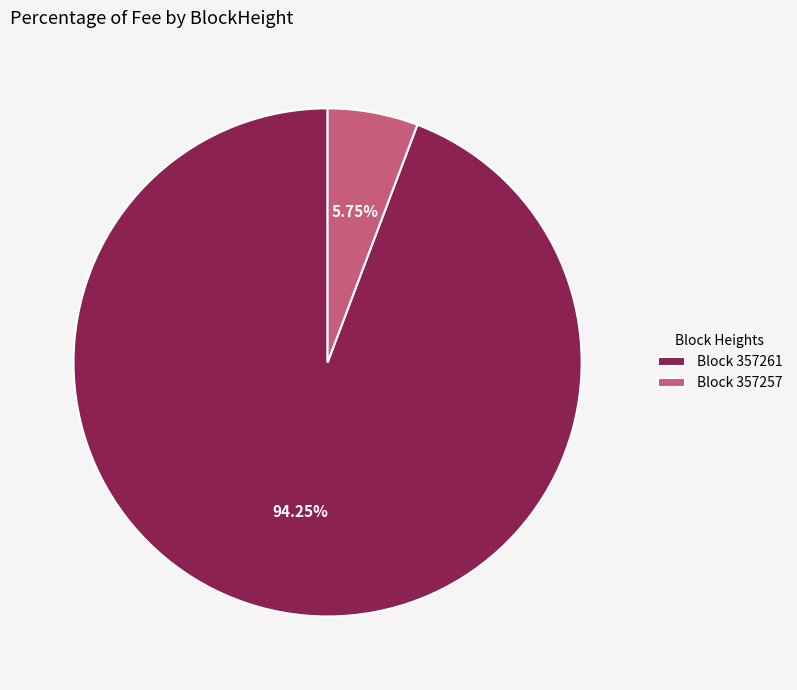

Count the number of slices in the pie.

2